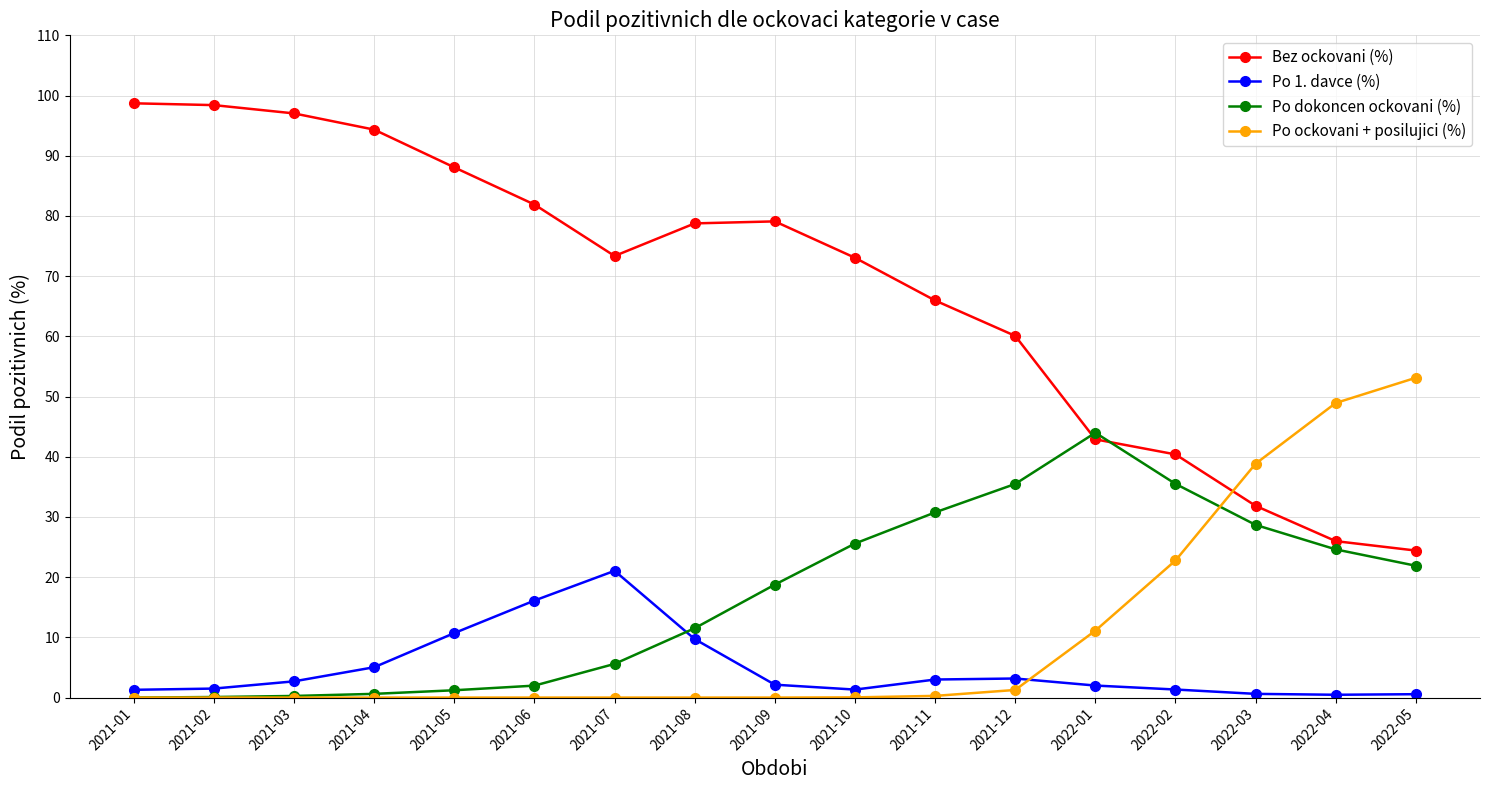

True or false: Po 1. davce (%) has more than 0 points higher than both neighbors.

True